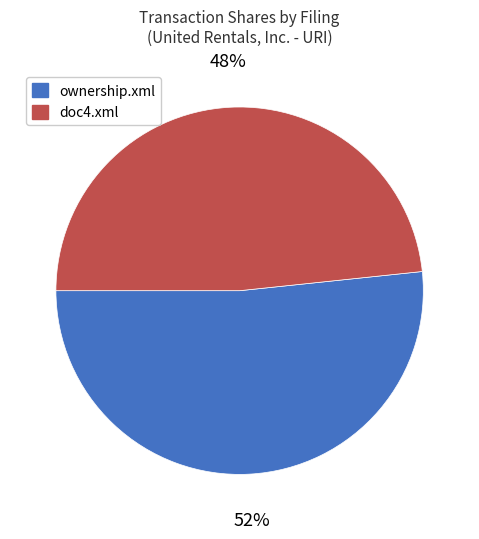

To the nearest percent, what is the average slice percentage?

50%